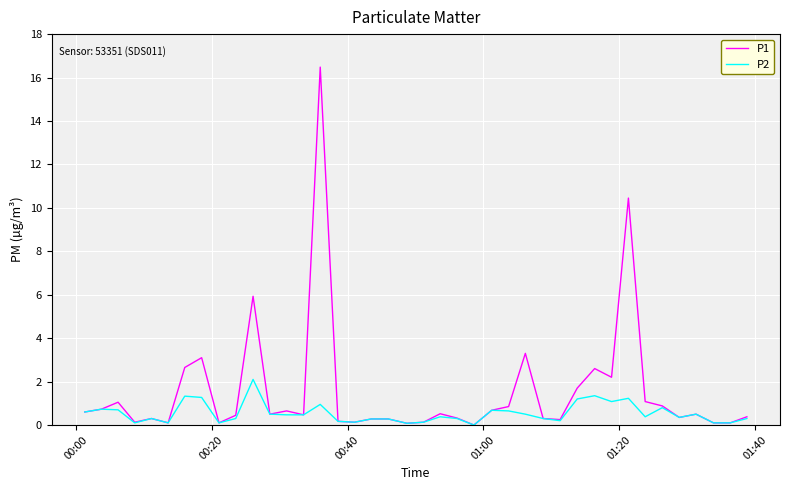

Which series has the largest range (max minus min)?

P1